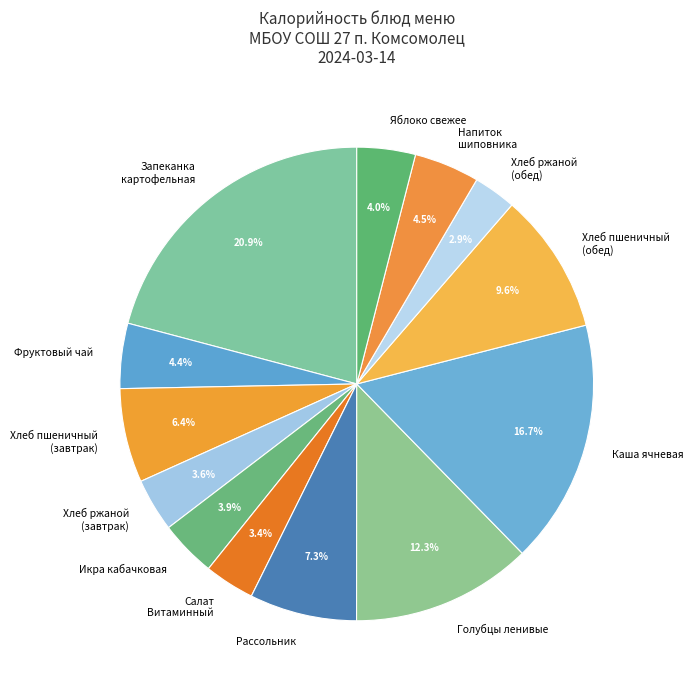

What percentage is NOT represented by Хлеб ржаной (обед)?

97.1%